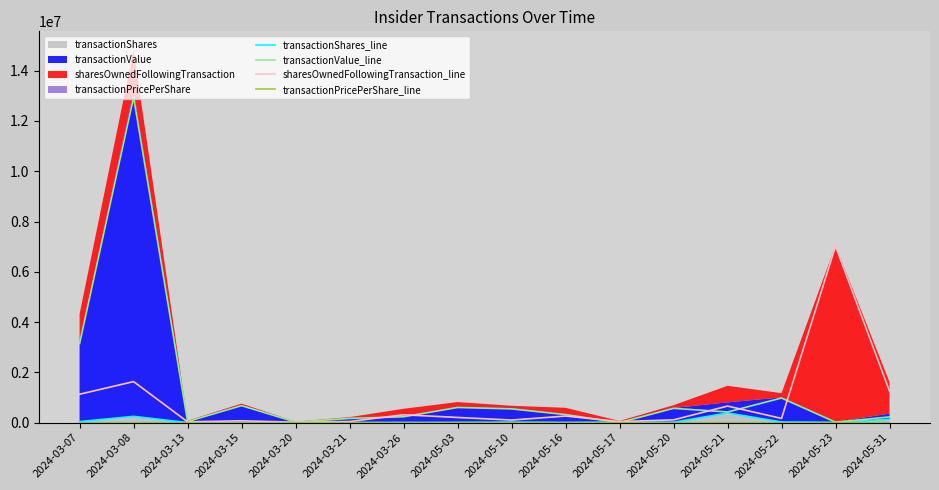

True or false: transactionPricePerShare_line and transactionValue_line intersect in this chart.

False